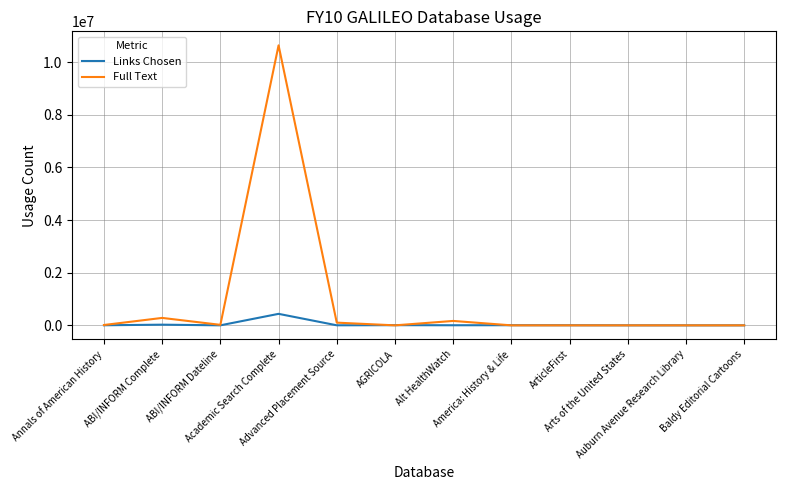

What is the difference between the second highest and second lowest values in the Full Text series?

282864